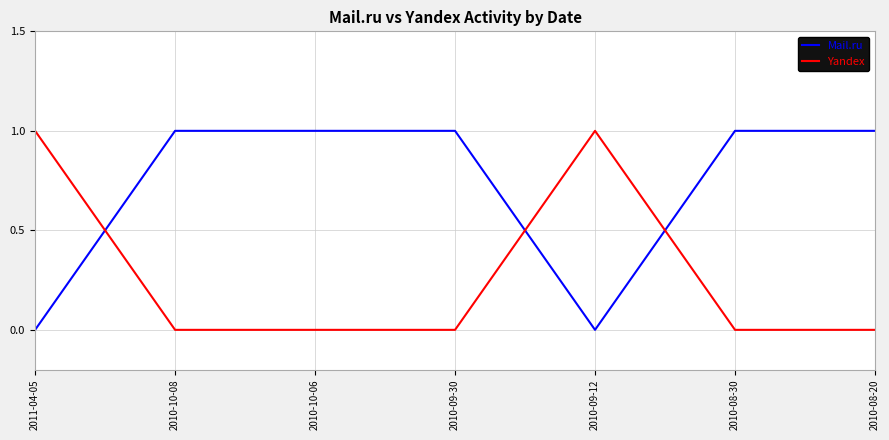

How many times do Mail.ru and Yandex cross each other?

3